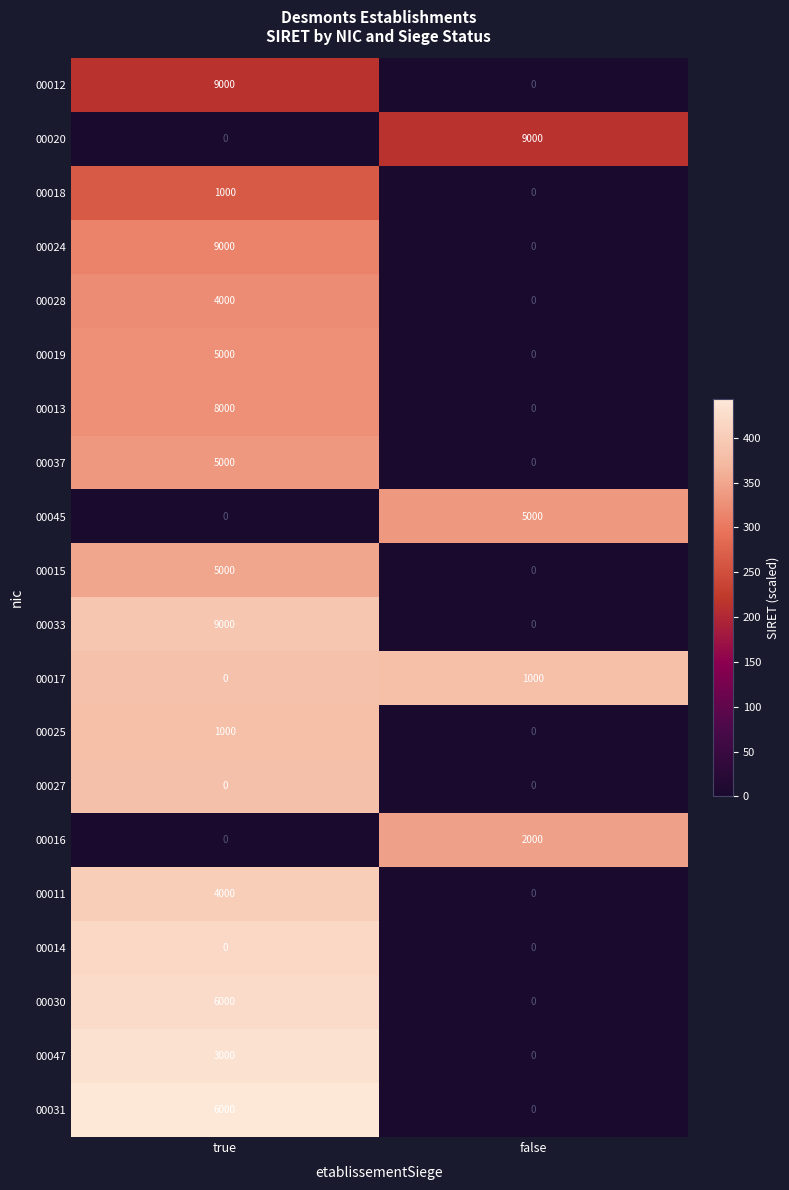

Is the value of 00033 at true greater than the value of 00018 at true?

Yes